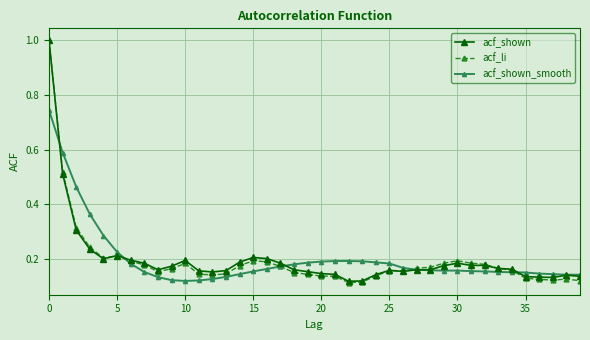

True or false: acf_shown_smooth and acf_li intersect in this chart.

True